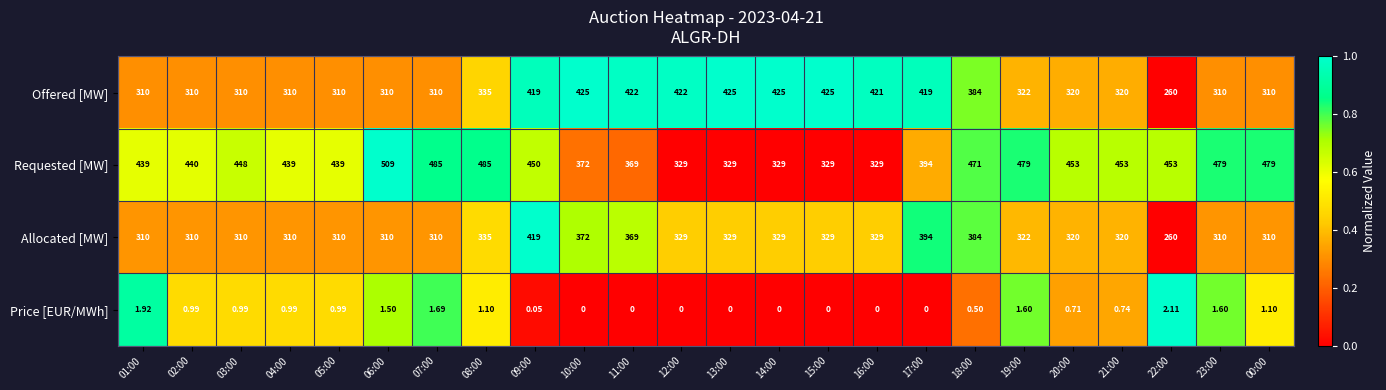

Rank the series by their maximum value, from highest to lowest.

Requested [MW], Offered [MW], Allocated [MW], Price [EUR/MWh]